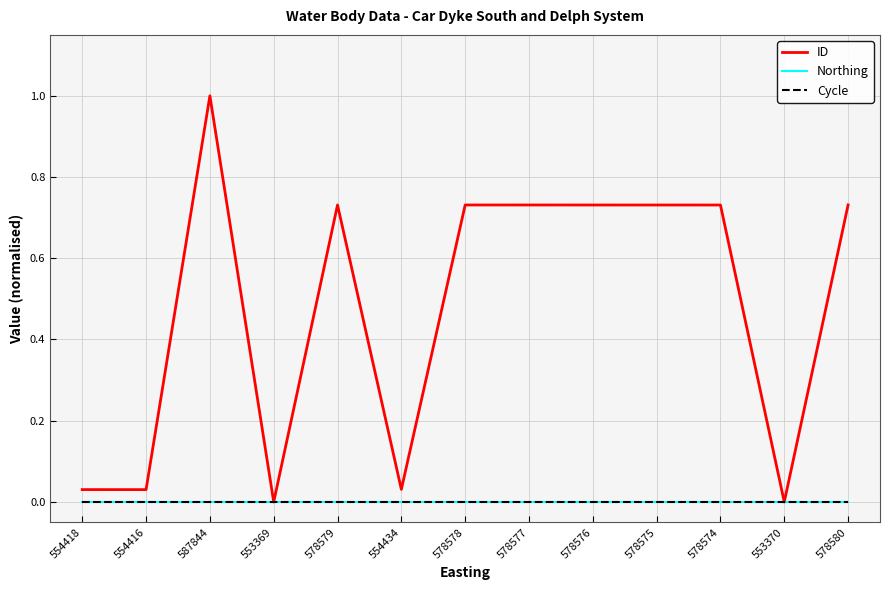

Does the chart display data point markers on the line(s)?

No